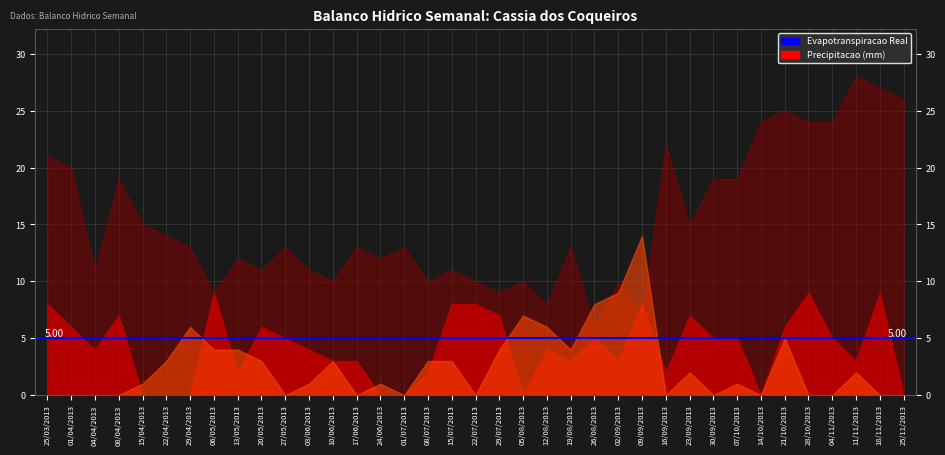

How many series are shown in this chart?

4